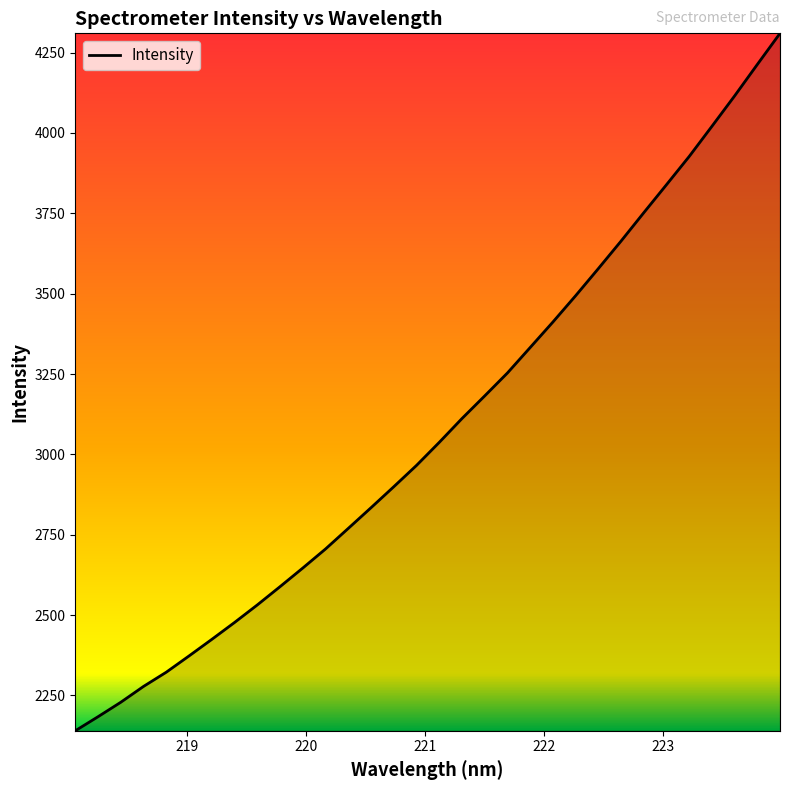

How many values are below 3037?

16